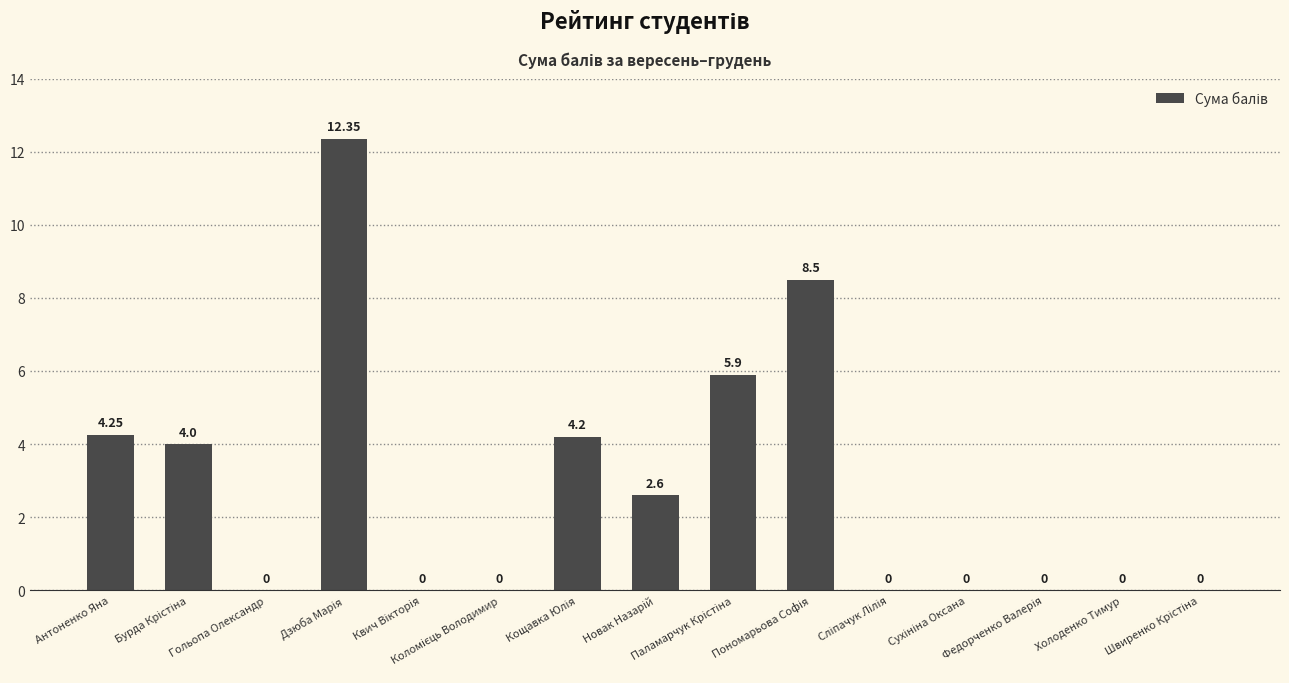

The chart shows a value of 7.5 at Кощавка Юлія. True or false?

False